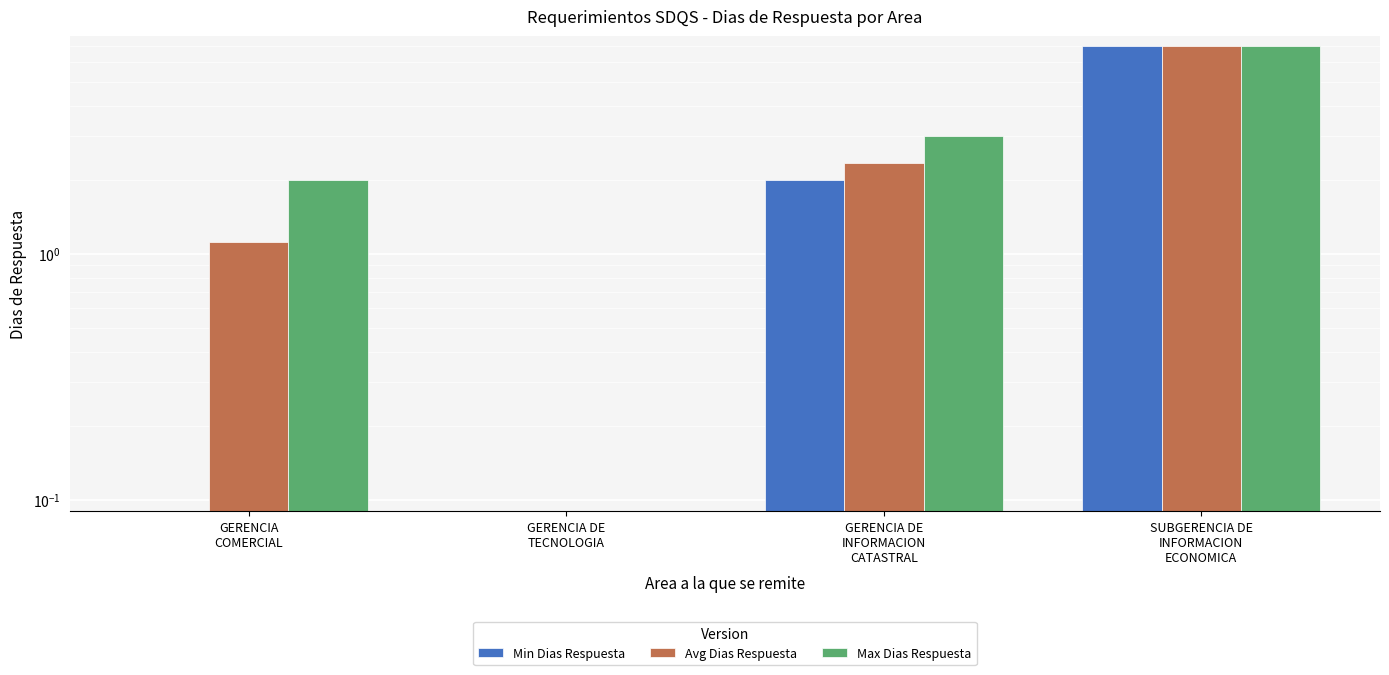

Reading left to right, what are all the values shown in this chart?

Min Dias Respuesta: 0.0	0.0	2.0	7.0
Avg Dias Respuesta: 1.1	0.0	2.3	7.0
Max Dias Respuesta: 2.0	0.0	3.0	7.0